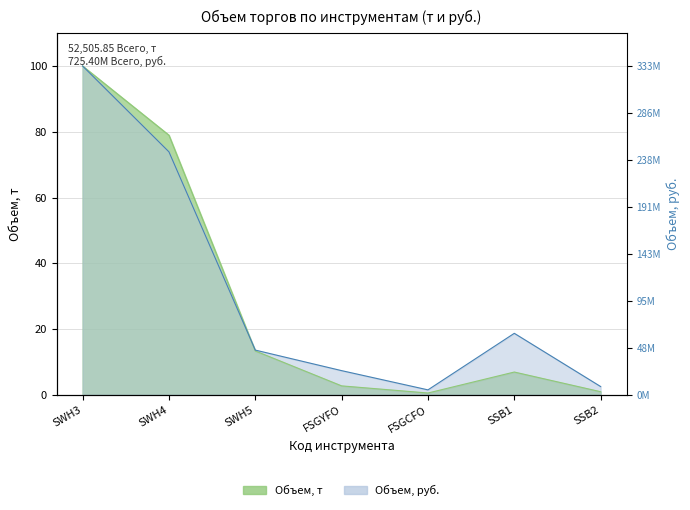

Reading right to left, list all the values displayed in this chart.

Объем, т: 0.9	6.9	0.5	2.7	13.3	79.0	100.0
Объем, руб.: 2.5	18.7	1.5	7.3	13.6	73.9	100.0